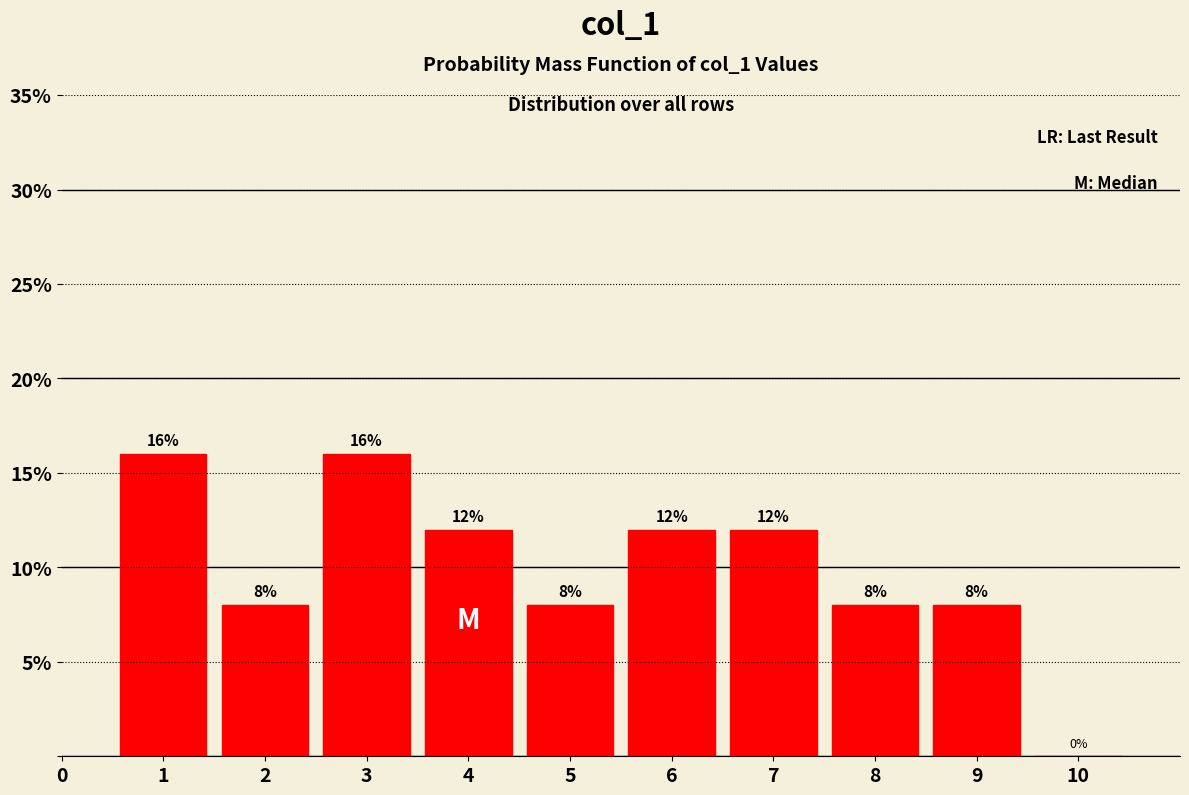

Reading left to right, list every bar in this chart as the range it spans on the x-axis followed by its height.

0.5 to 1.5: 16
1.5 to 2.5: 8
2.5 to 3.5: 16
3.5 to 4.5: 12
4.5 to 5.5: 8
5.5 to 6.5: 12
6.5 to 7.5: 12
7.5 to 8.5: 8
8.5 to 9.5: 8
9.5 to 10.5: 0